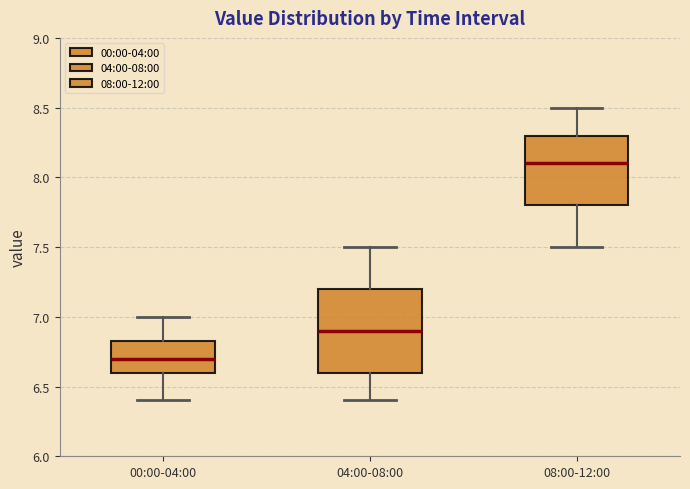

Which box is the tallest, from its lower edge to its upper edge?

04:00-08:00